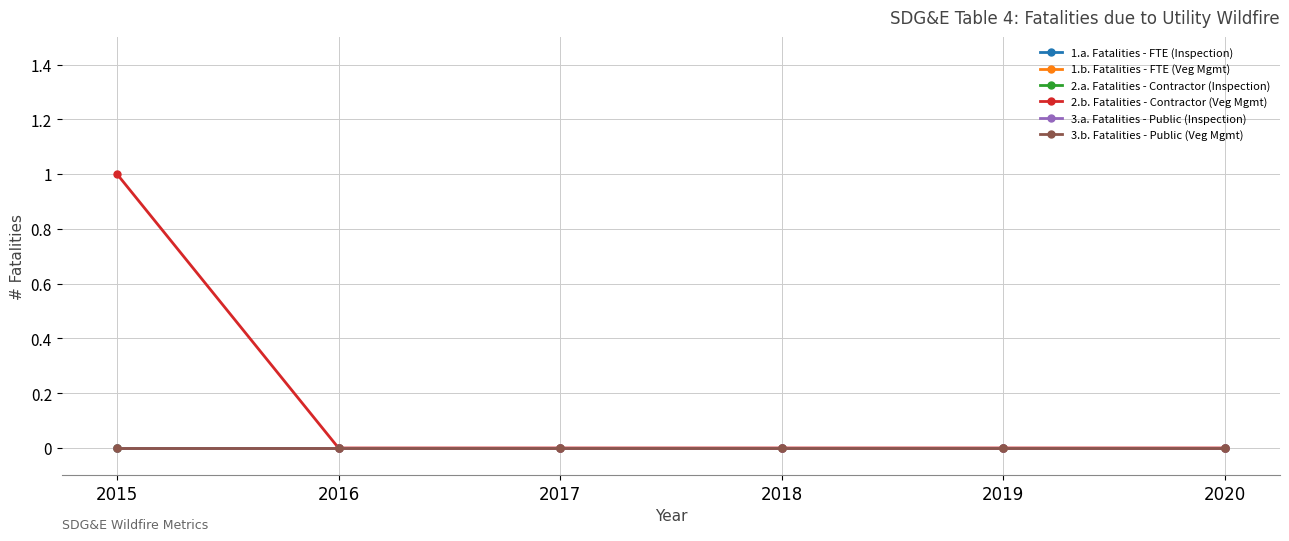

How many lines are shown in the chart?

6